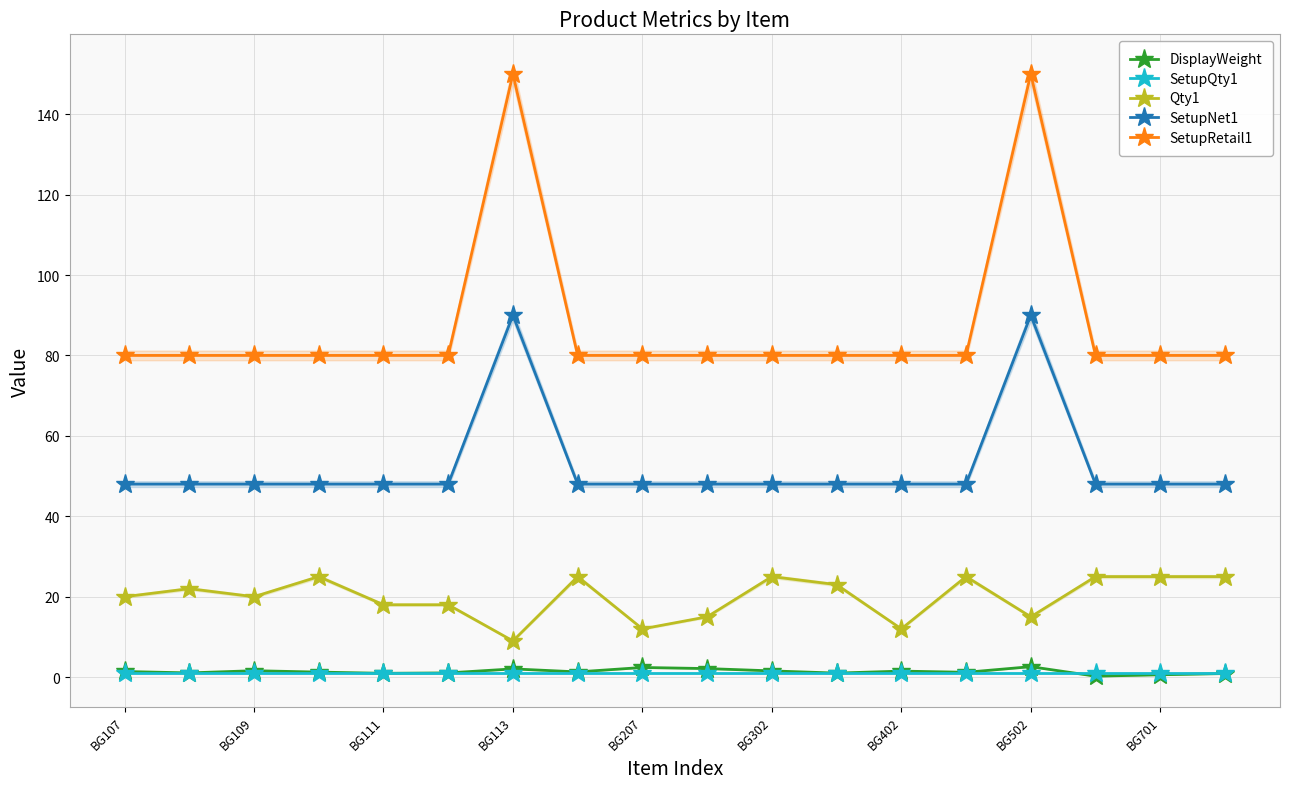

What are all the series names shown in the legend?

DisplayWeight, SetupQty1, Qty1, SetupNet1, SetupRetail1